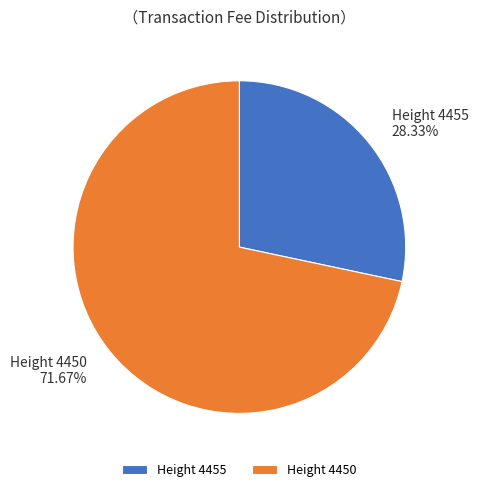

What is the smallest slice in the pie chart?

Height 4455